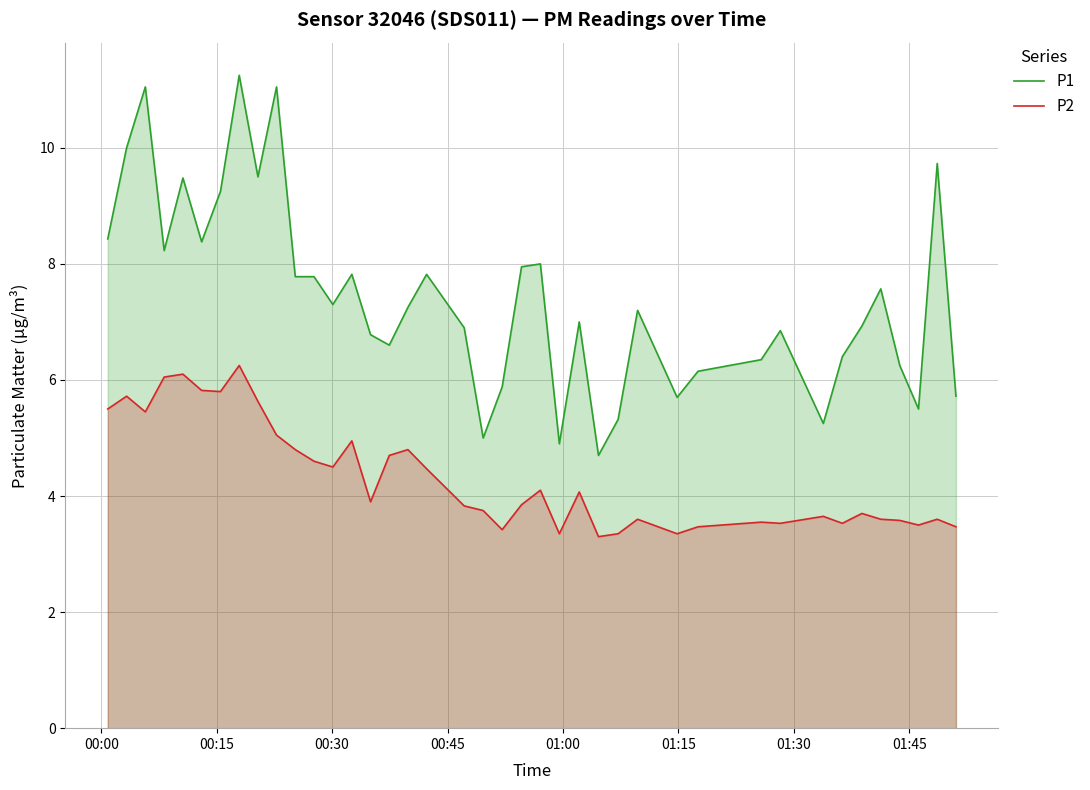

What is the lowest value of the P1 series?

4.7